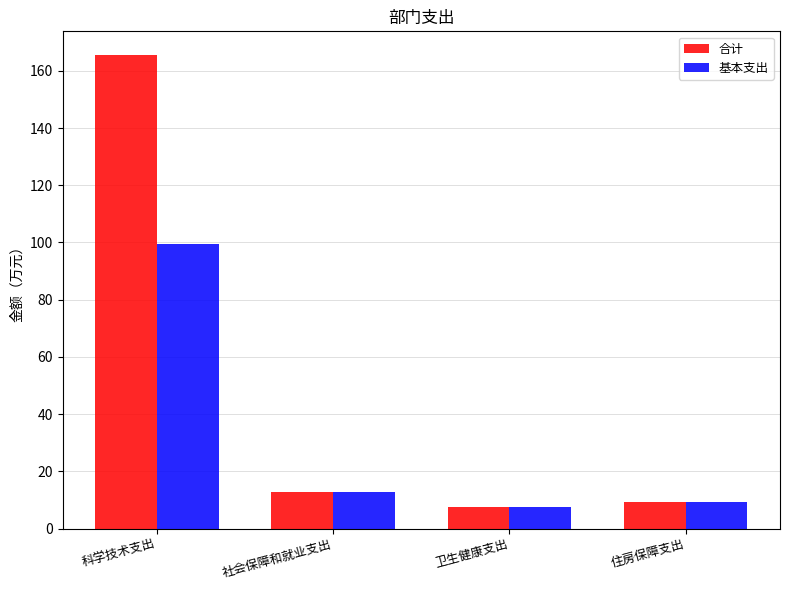

How many series are shown in this chart?

2